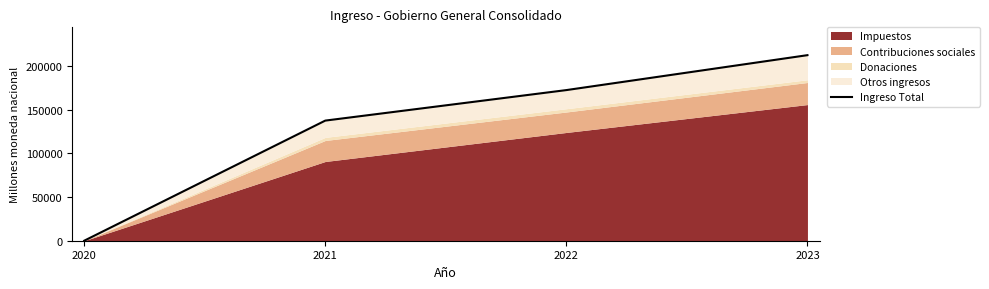

What is the greatest value displayed?

212591.4